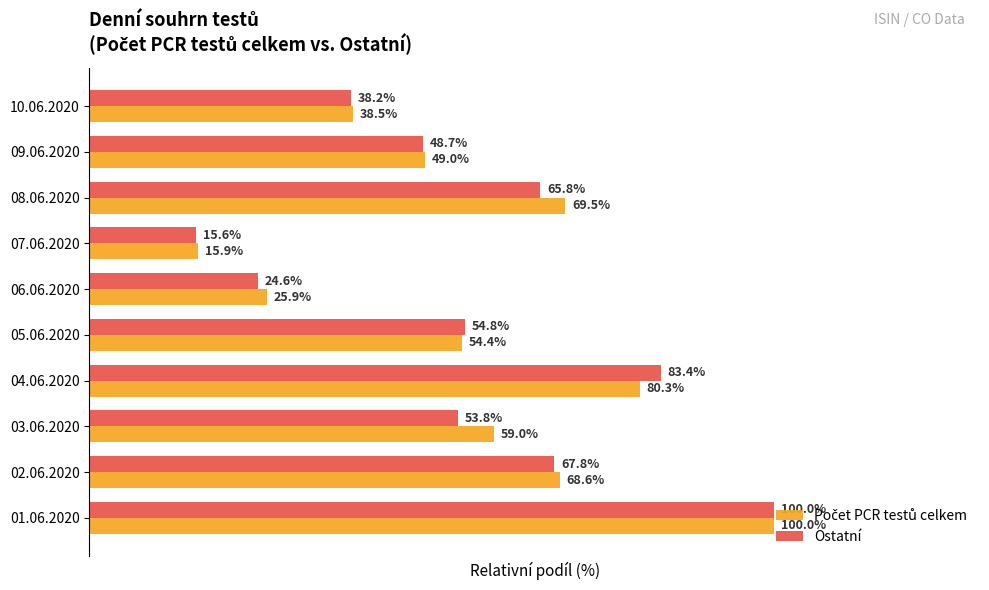

Which category has the highest value in the Ostatní series?

01.06.2020